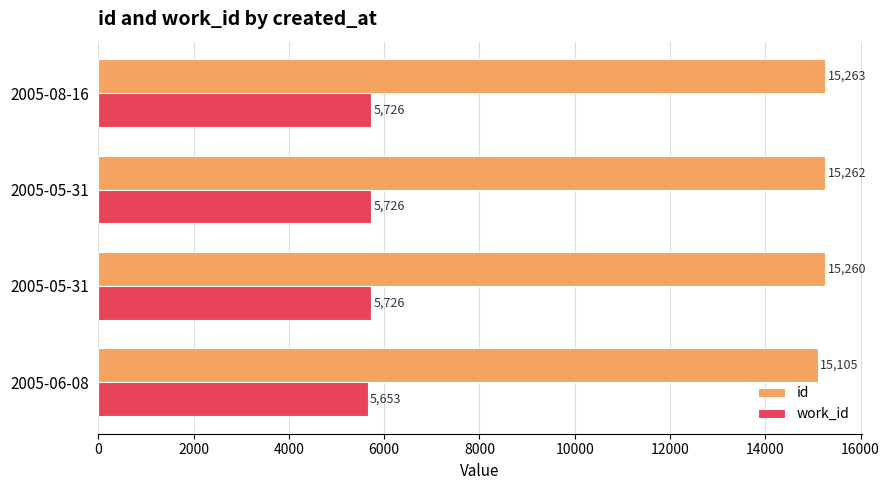

What are all the series names shown in the legend?

id, work_id